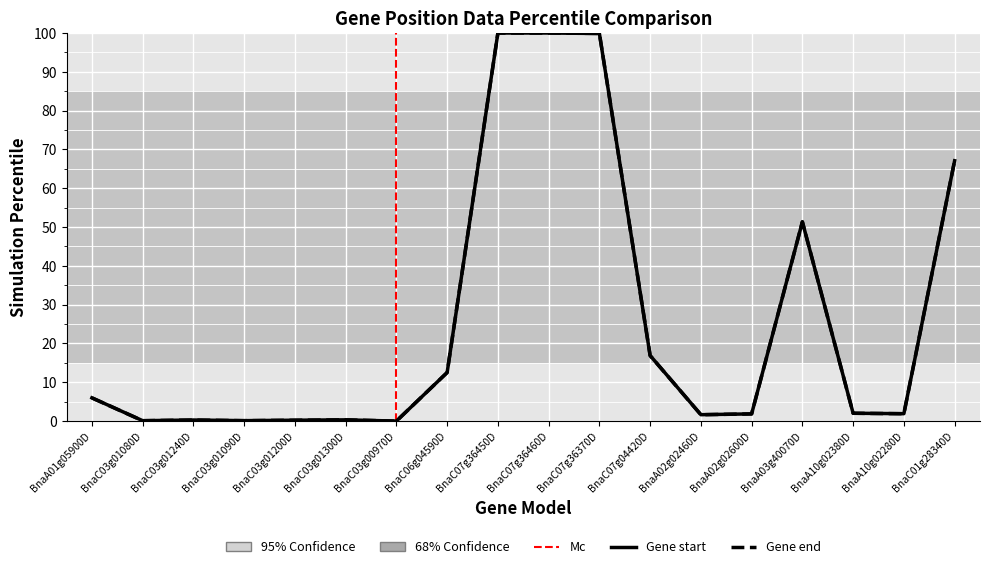

The Gene start series shows 0.1 at BnaC03g01090D. True or false?

True